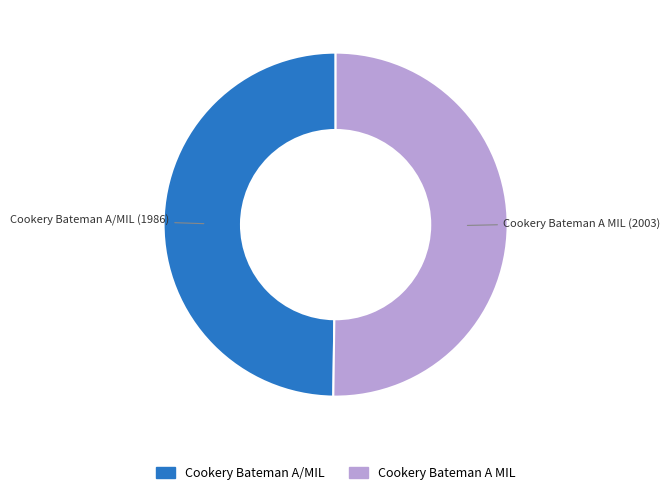

The Cookery Bateman A/MIL slice represents 64% of the pie. True or false?

False